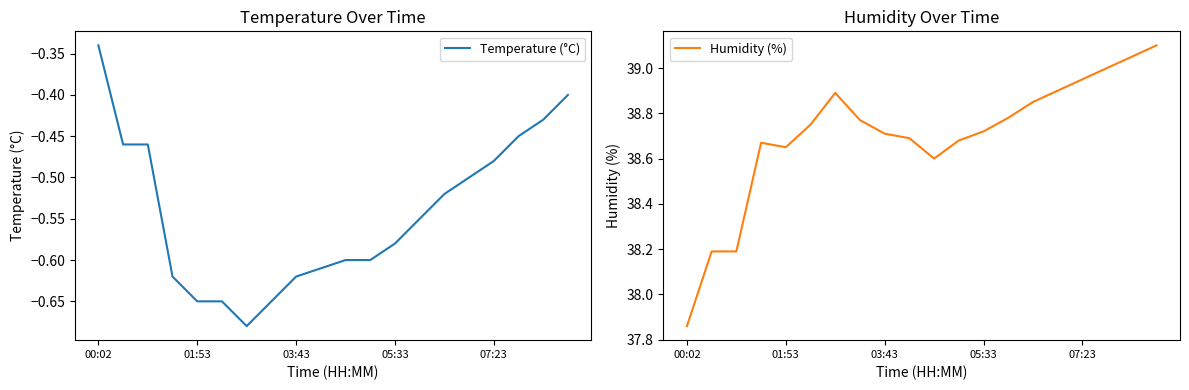

At which label is Temperature (°C) closest to 0?

00:02